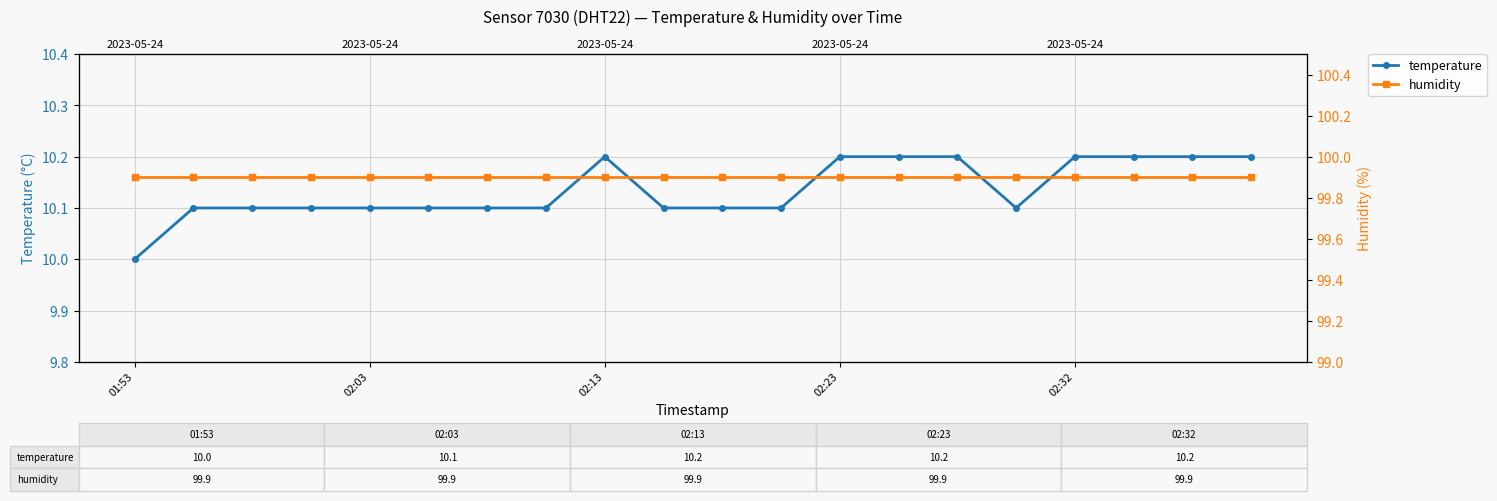

What are all the series names shown in the legend?

temperature, humidity